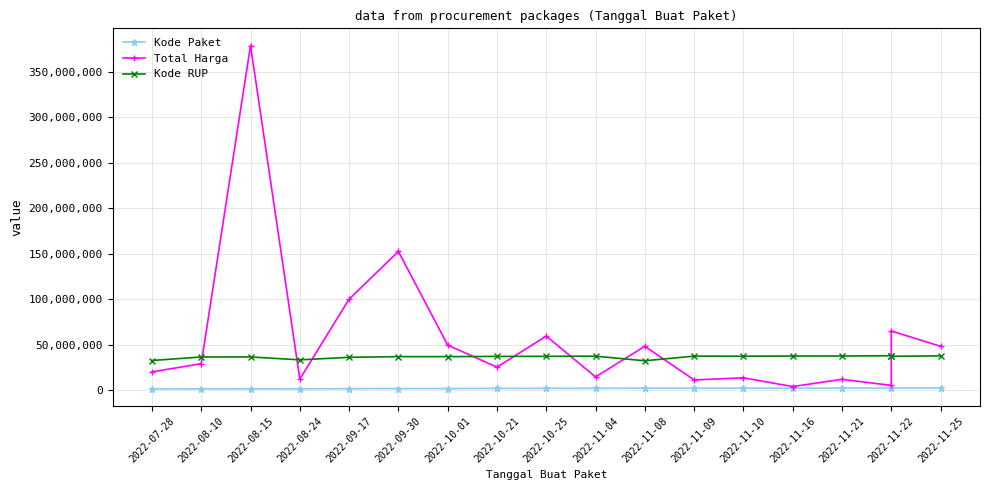

At which label is Total Harga closest to 191450000?

2022-09-30